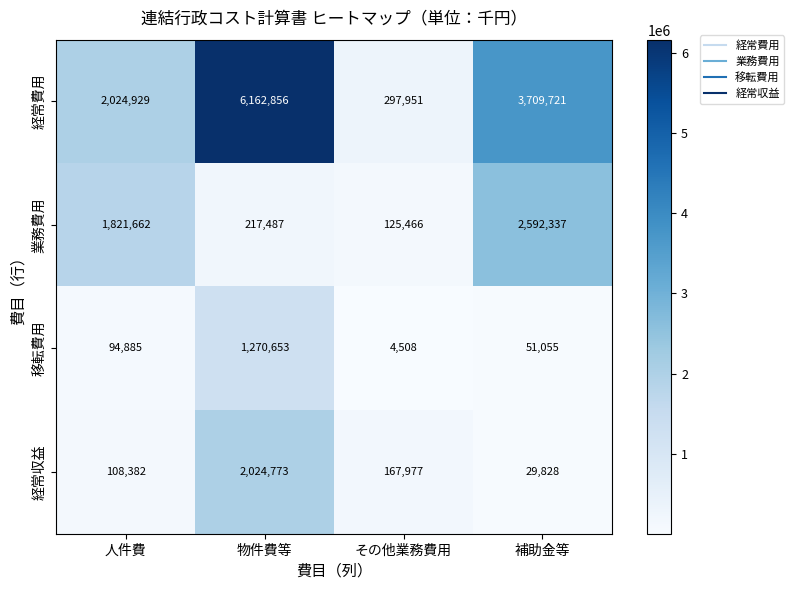

The 移転費用 series shows 35655 at 補助金等. True or false?

False